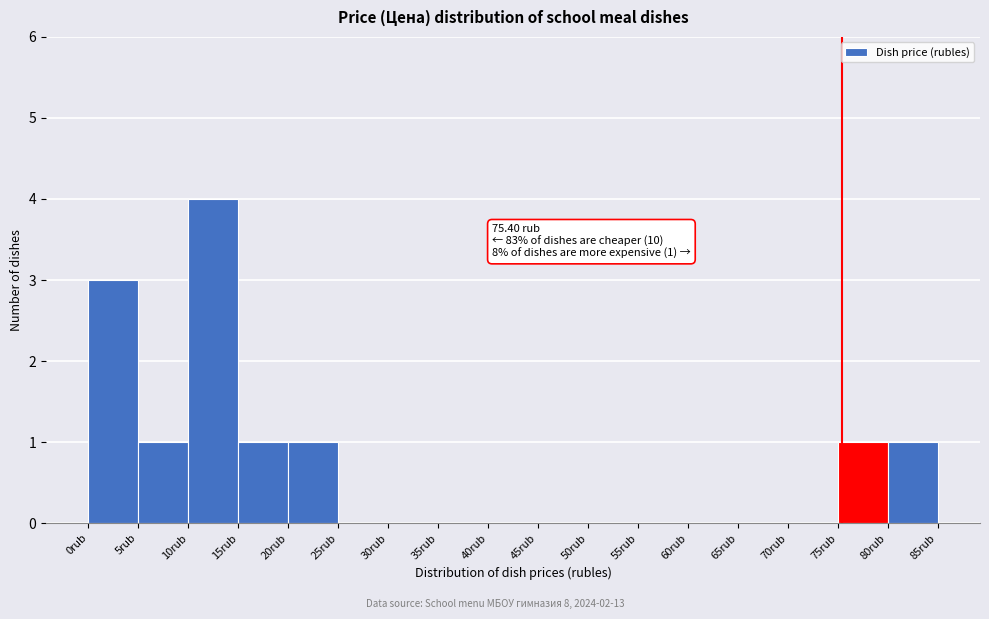

Which range on the x-axis has the tallest bar?

10 to 15